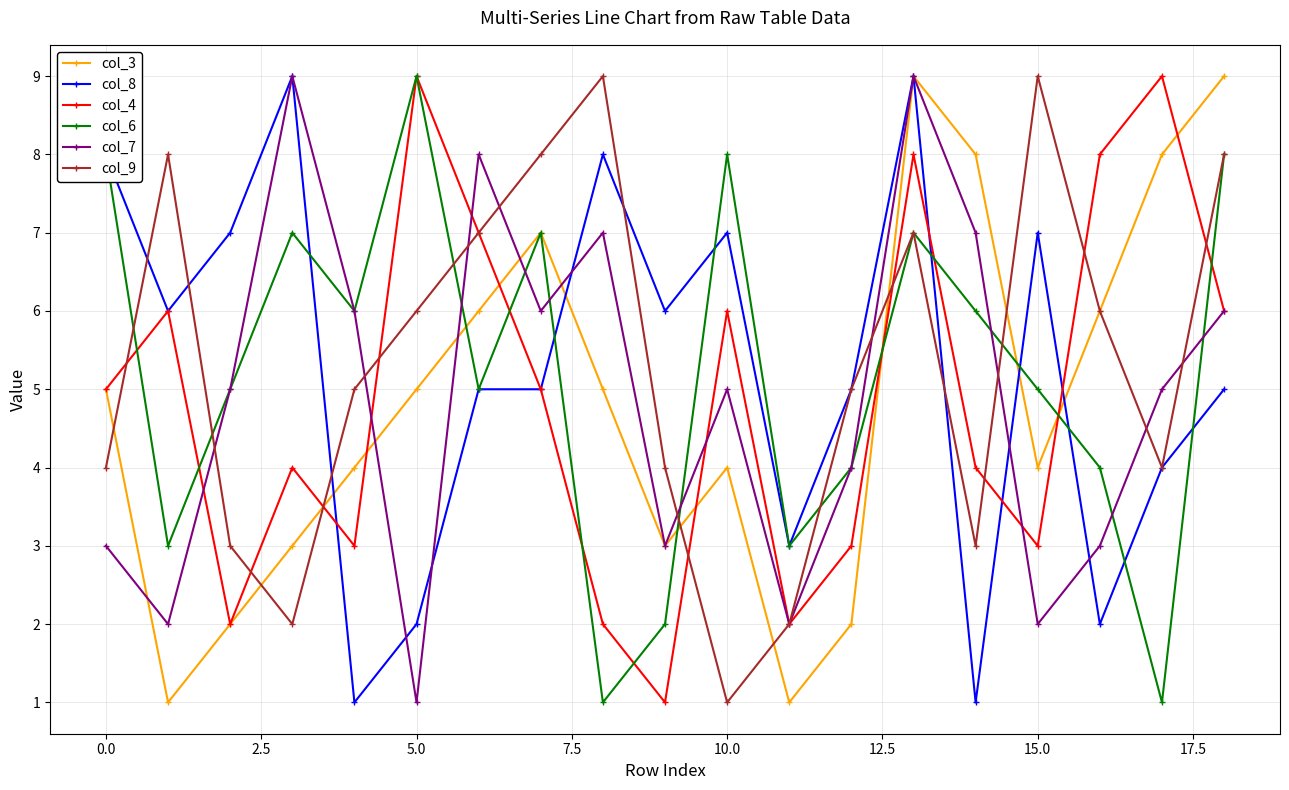

True or false: col_8 has more than 0 points higher than both neighbors.

True